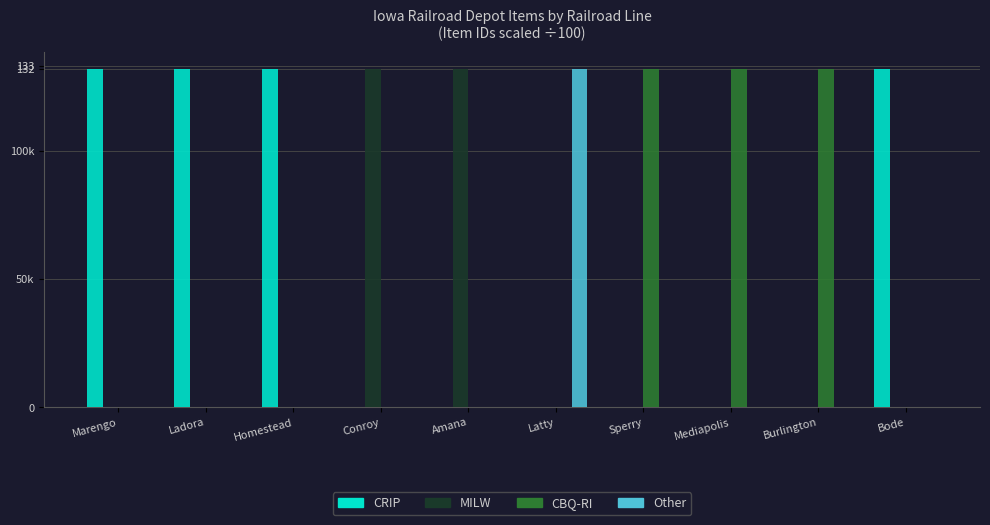

At which category does the chart reach its minimum across all series?

Conroy